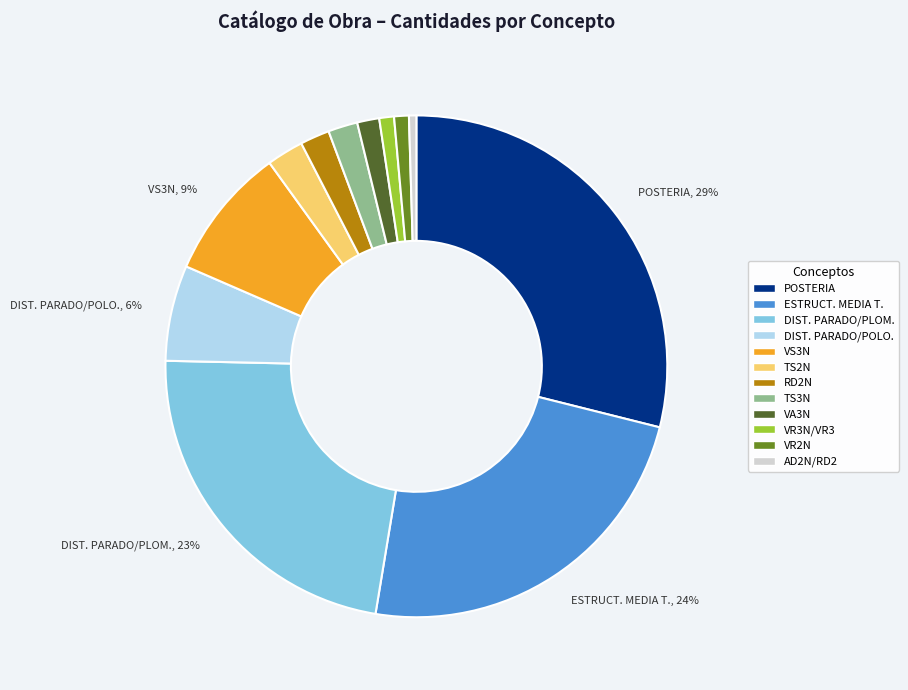

To the nearest percent, what is the average slice percentage?

8%